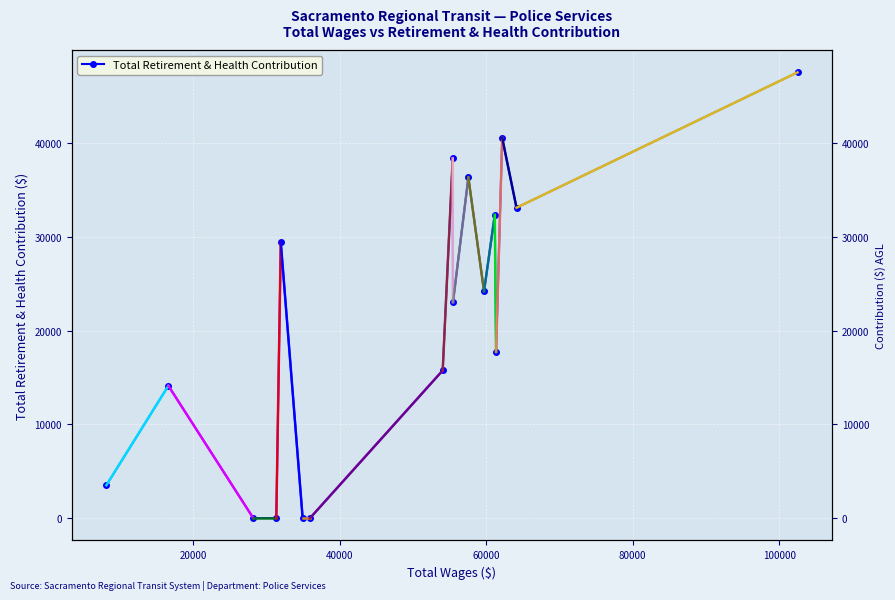

What is the maximum value shown in the chart?

47529